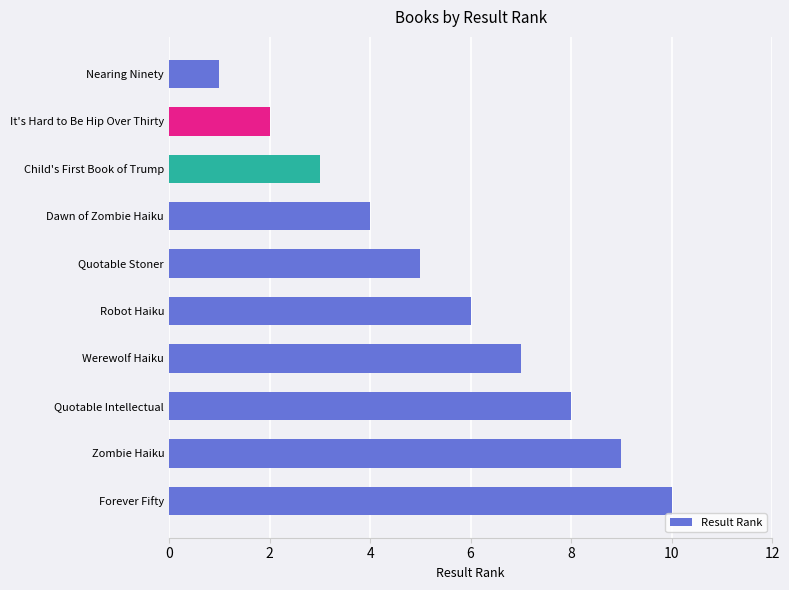

What is the label of the 8th bar from the top?

Quotable Intellectual